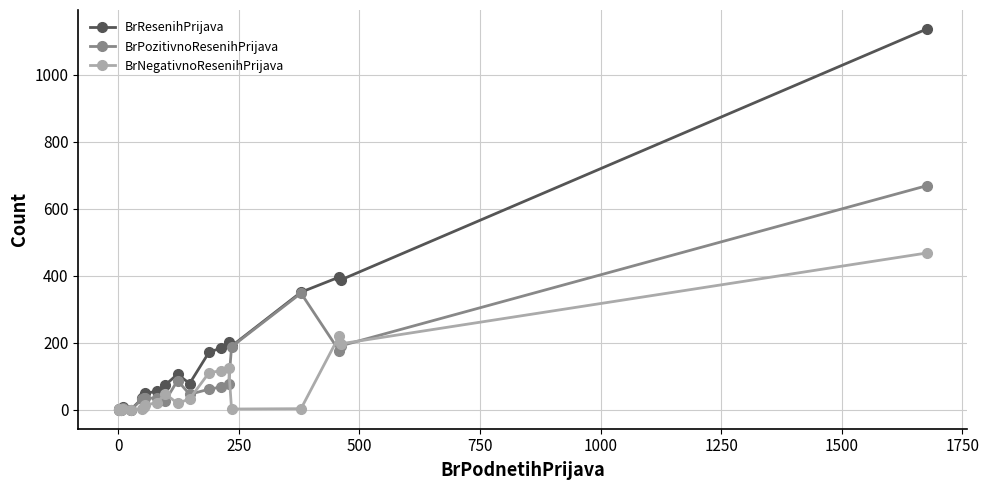

Is this an area chart (filled region under the line)?

No